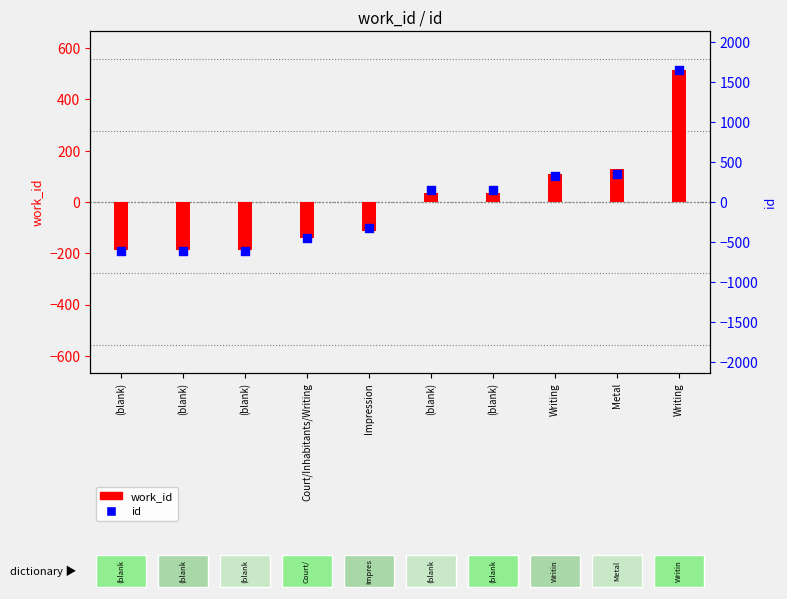

Which series has the largest total across all categories?

id